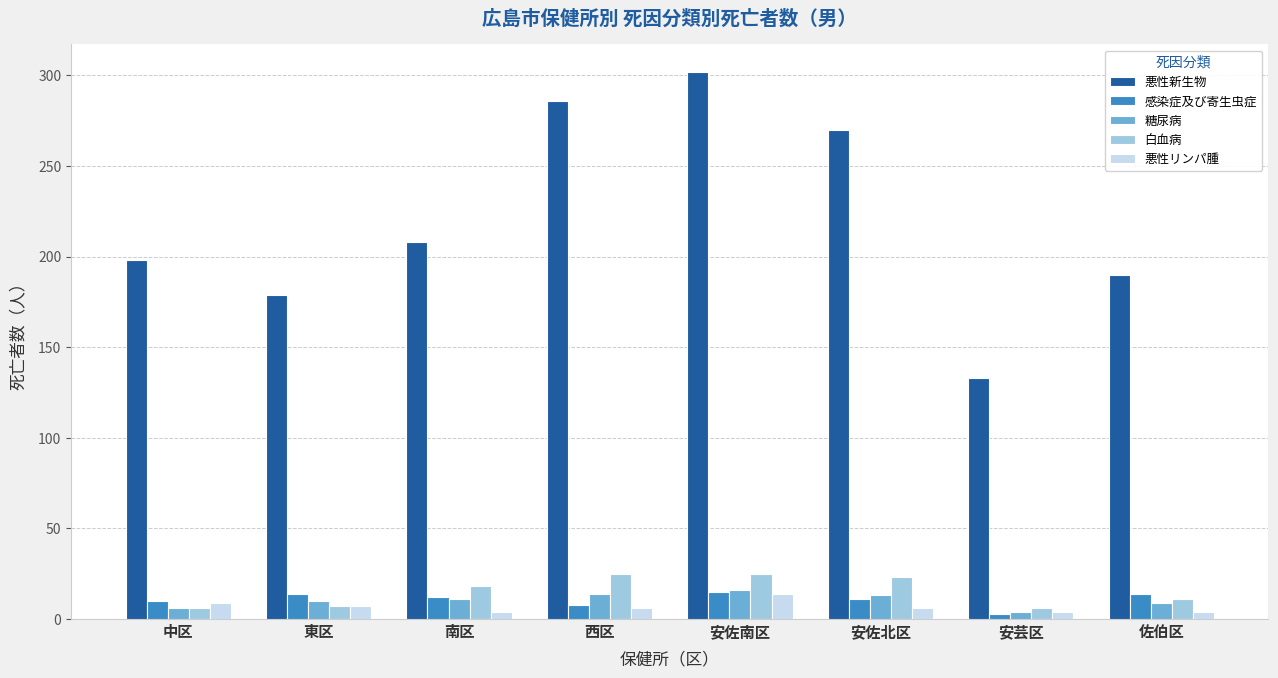

True or false: 白血病 has a value of 25 at 安佐南区.

True